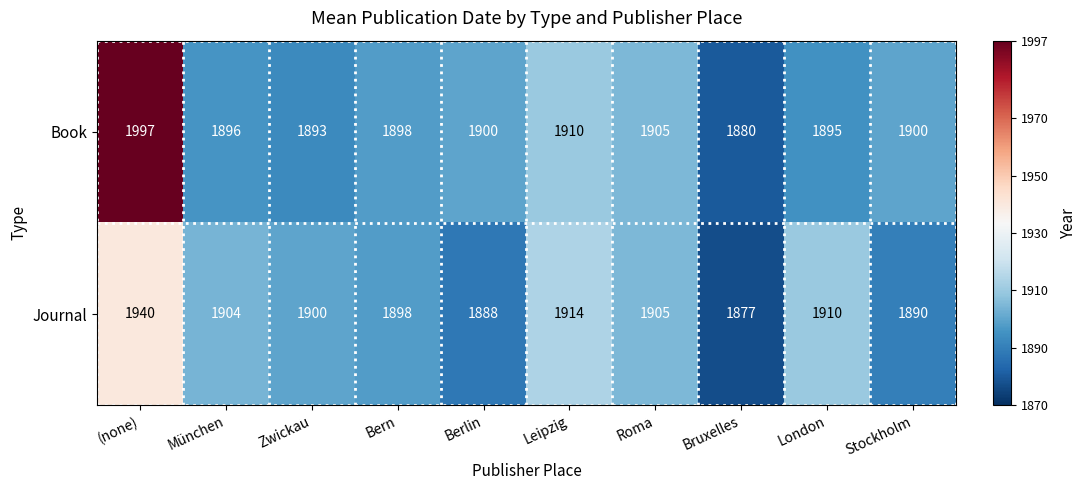

Reading left to right, list all the values displayed in this chart.

Book: 1997	1896	1893	1898	1900	1910	1905	1880	1895	1900
Journal: 1940	1904	1900	1898	1888	1914	1905	1877	1910	1890